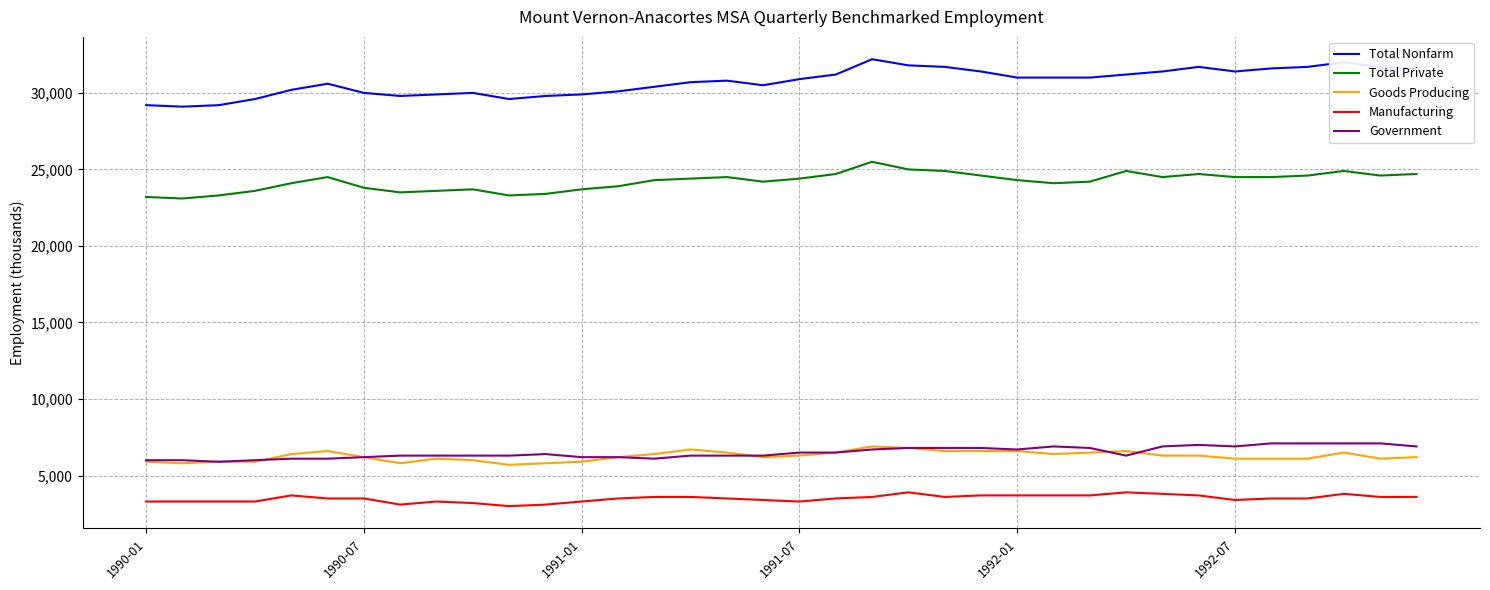

True or false: Total Nonfarm and Goods Producing intersect in this chart.

False